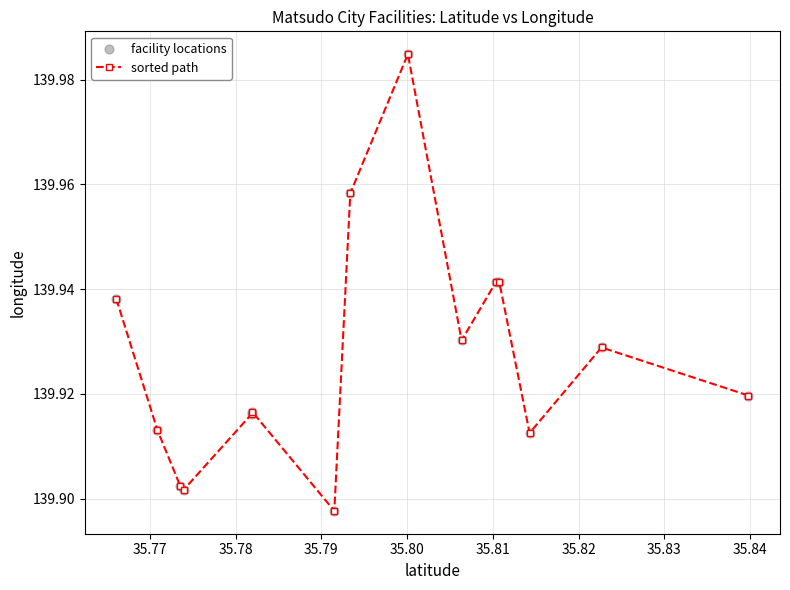

What is the sum of all values?

2098.9